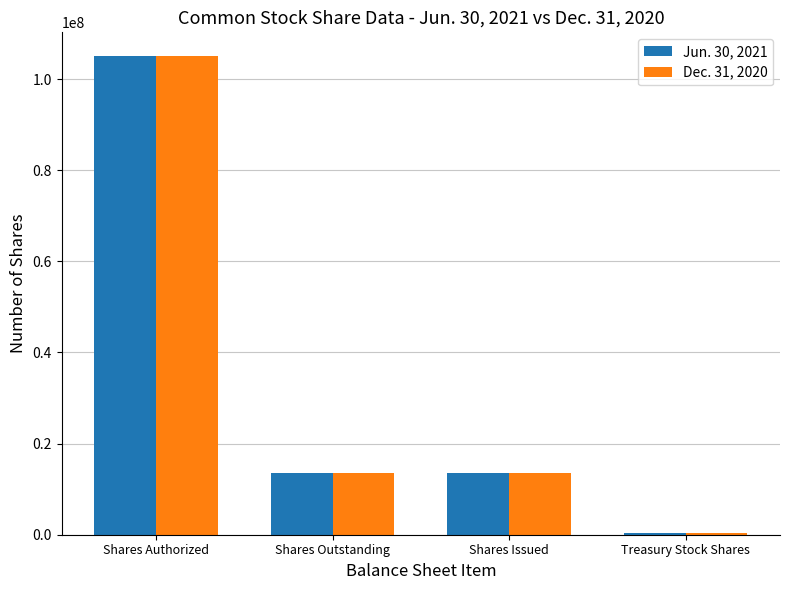

Is the value of Jun. 30, 2021 at Shares Outstanding greater than the value of Dec. 31, 2020 at Shares Authorized?

No